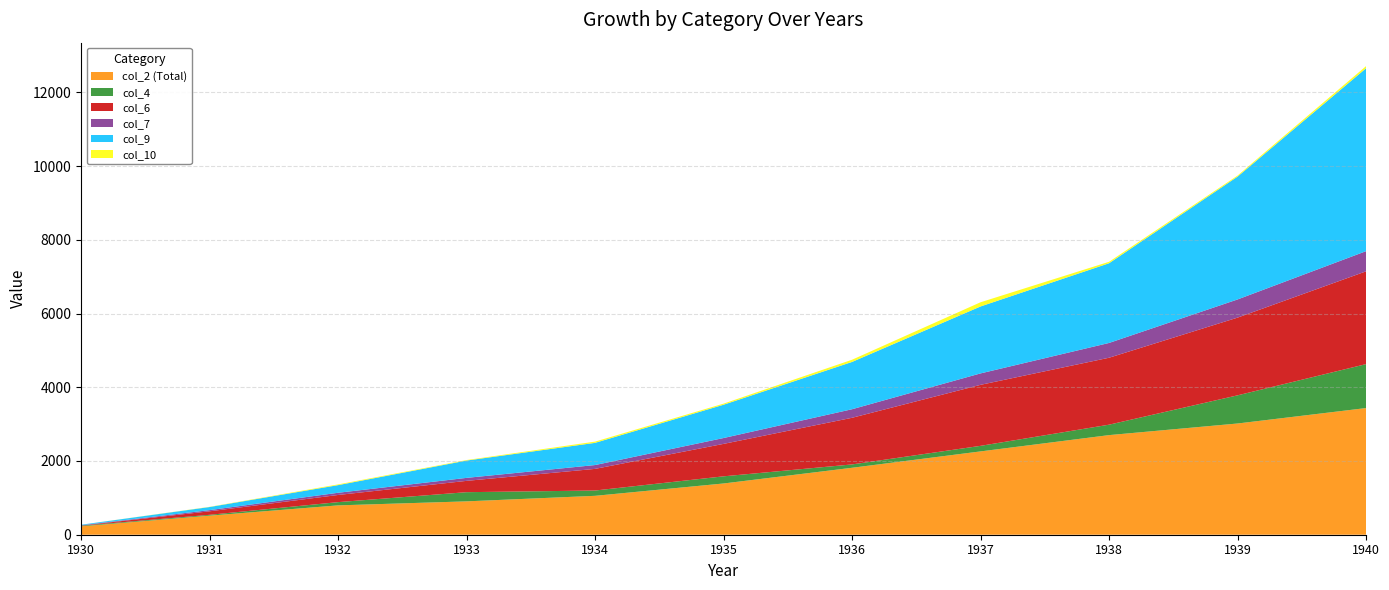

Reading left to right, what are all the values shown in this chart?

col_2 (Total): 1930=227	1931=517	1932=796	1933=905	1934=1055	1935=1390	1936=1816	1937=2260	1938=2702	1939=3017	1940=3436
col_4: 1930=17	1931=23	1932=88	1933=249	1934=144	1935=194	1936=91	1937=151	1938=283	1939=764	1940=1192
col_6: 1930=4	1931=95	1932=194	1933=307	1934=587	1935=880	1936=1265	1937=1655	1938=1816	1939=2108	1940=2517
col_7: 1930=9	1931=32	1932=60	1933=81	1934=104	1935=159	1936=232	1937=310	1938=401	1939=493	1940=547
col_9: 1930=14	1931=84	1932=207	1933=470	1934=602	1935=903	1936=1283	1937=1816	1938=2162	1939=3332	1940=4961
col_10: 1930=0	1931=6	1932=20	1933=14	1934=34	1935=30	1936=60	1937=114	1938=40	1939=29	1940=59